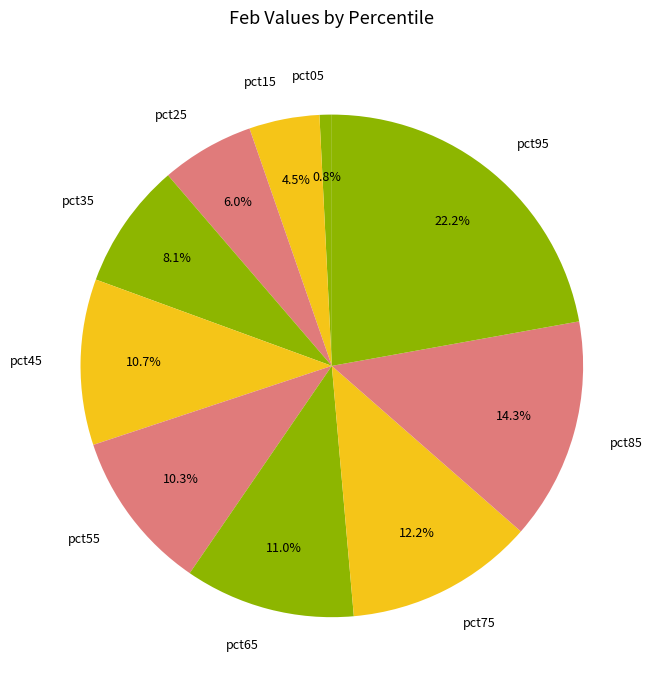

Which slice is the largest?

pct95